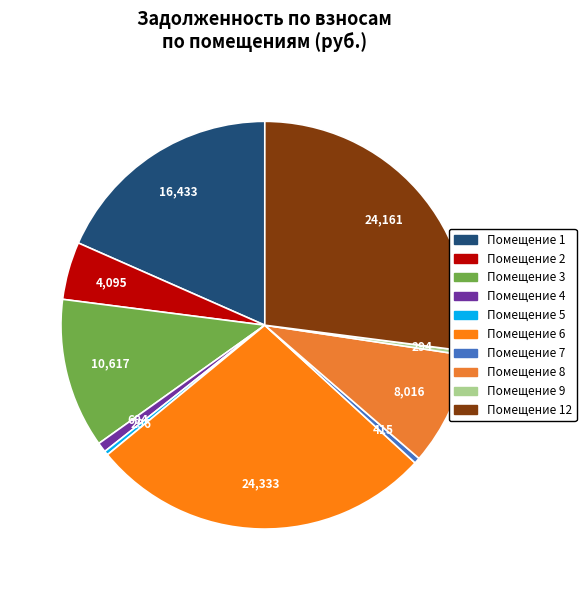

Is there a majority slice in this chart?

No